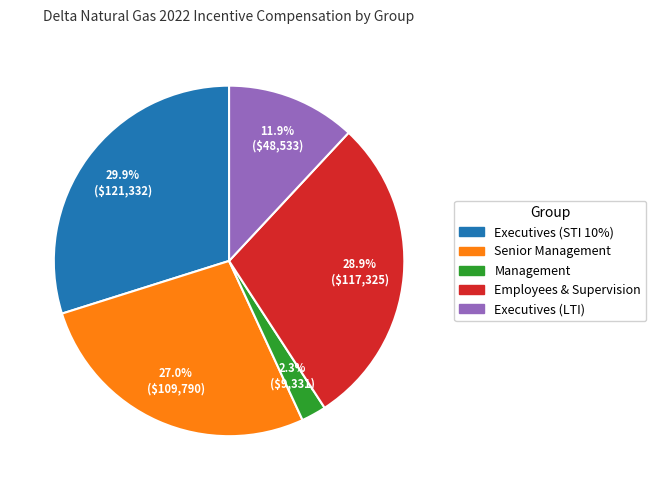

To the nearest percent, what is the difference between the Senior Management and Employees & Supervision slice percentages?

2%